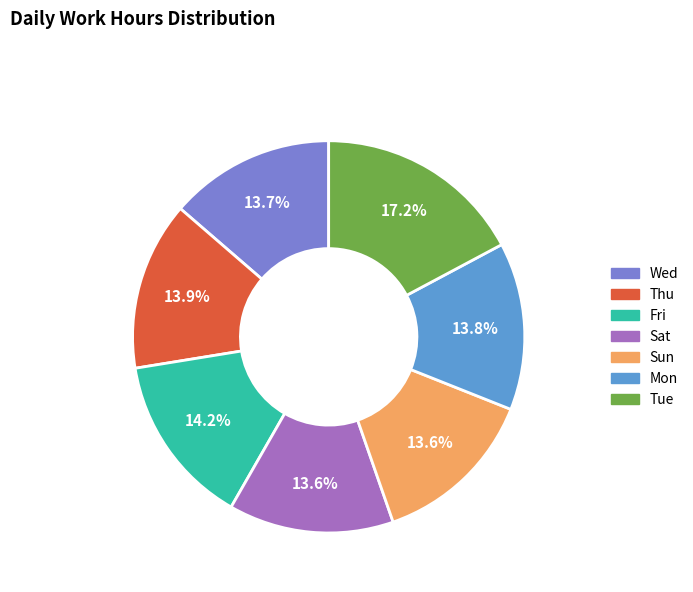

What percentage is the Tue slice, to the nearest percent?

17%